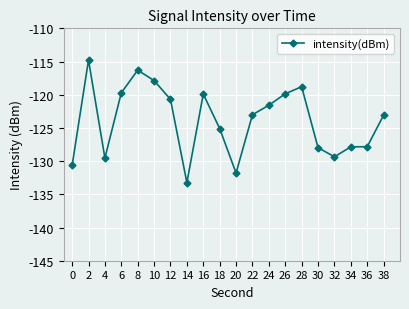

True or false: the data has more than 0 interior local peaks.

True